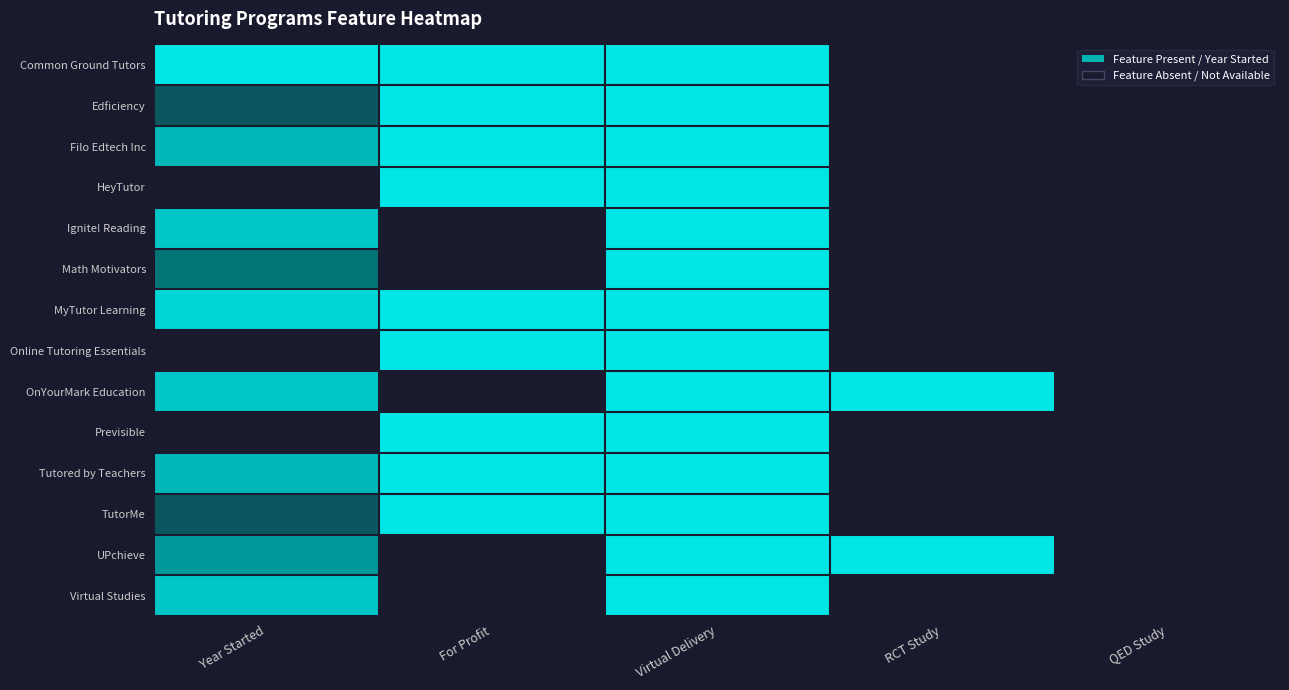

How many categories are shown in the chart?

5